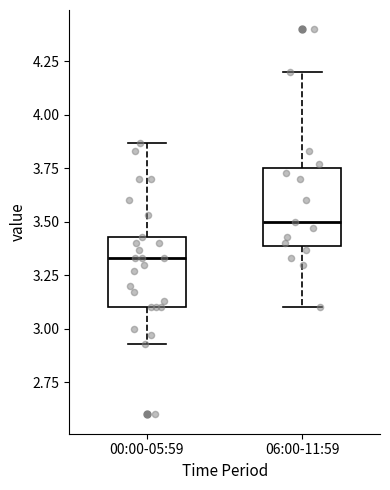

Reading left to right, read every box against the y-axis: the position of its median line, the range the box covers, and the ends of its whiskers. The values are not printed on the chart, so give them approximately, as read against the axis.

00:00-05:59: median 3.35, box 3.10 to 3.45, whiskers 2.95 to 3.85
06:00-11:59: median 3.50, box 3.40 to 3.75, whiskers 3.10 to 4.20